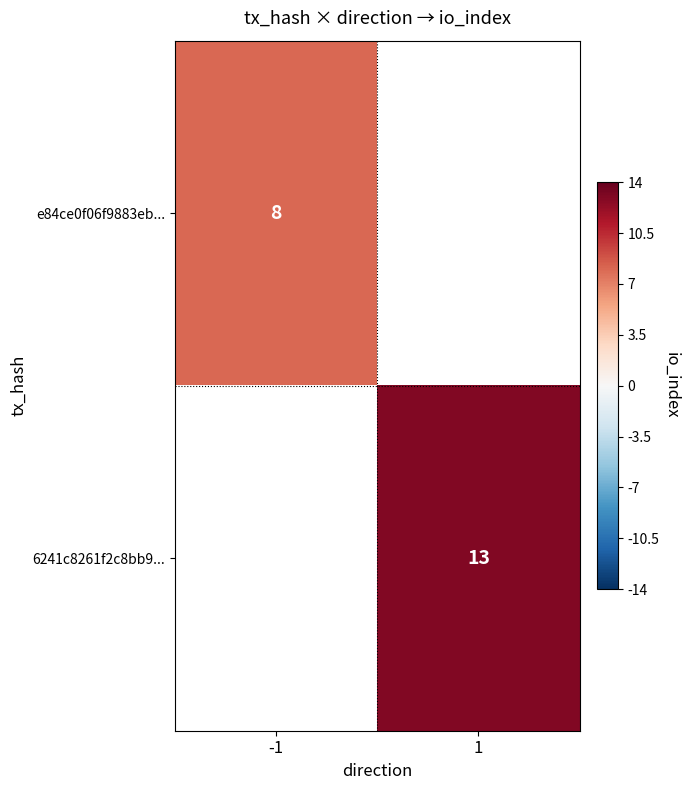

The 6241c8261f2c8bb9... series shows 13 at 1. True or false?

True